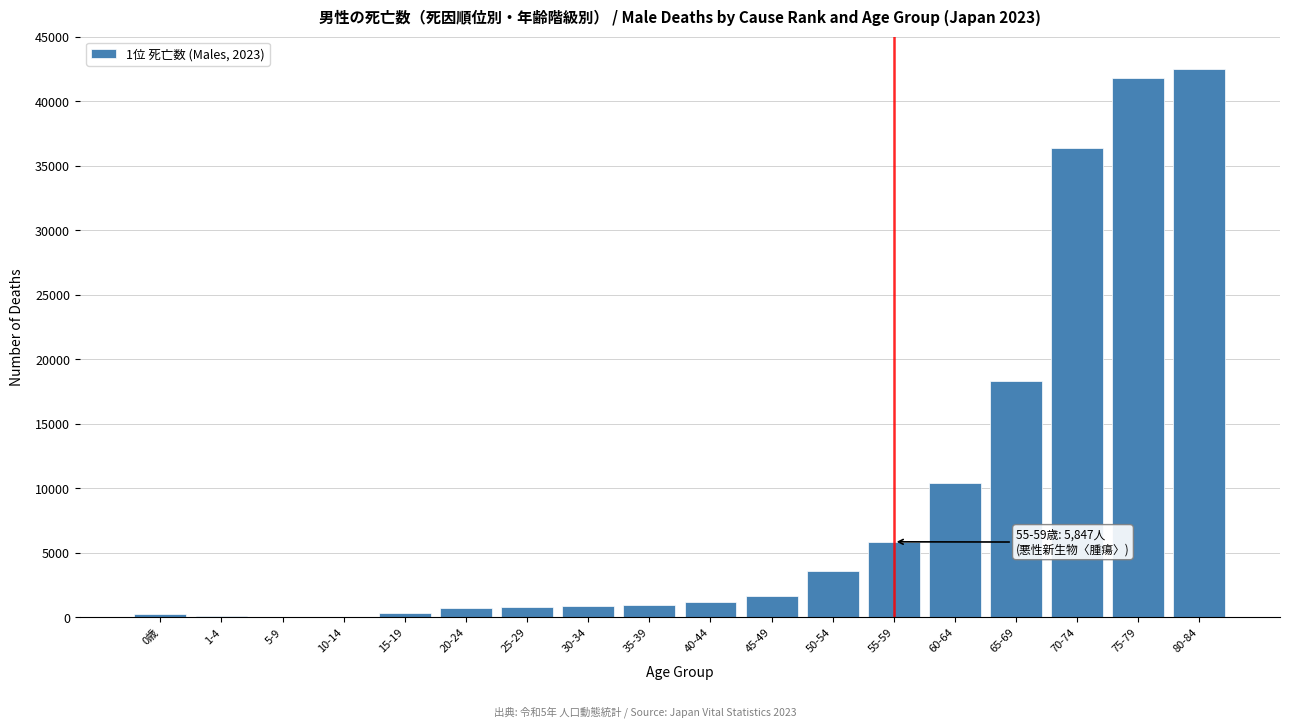

Is it true that the value at 45-49 is 1641?

True